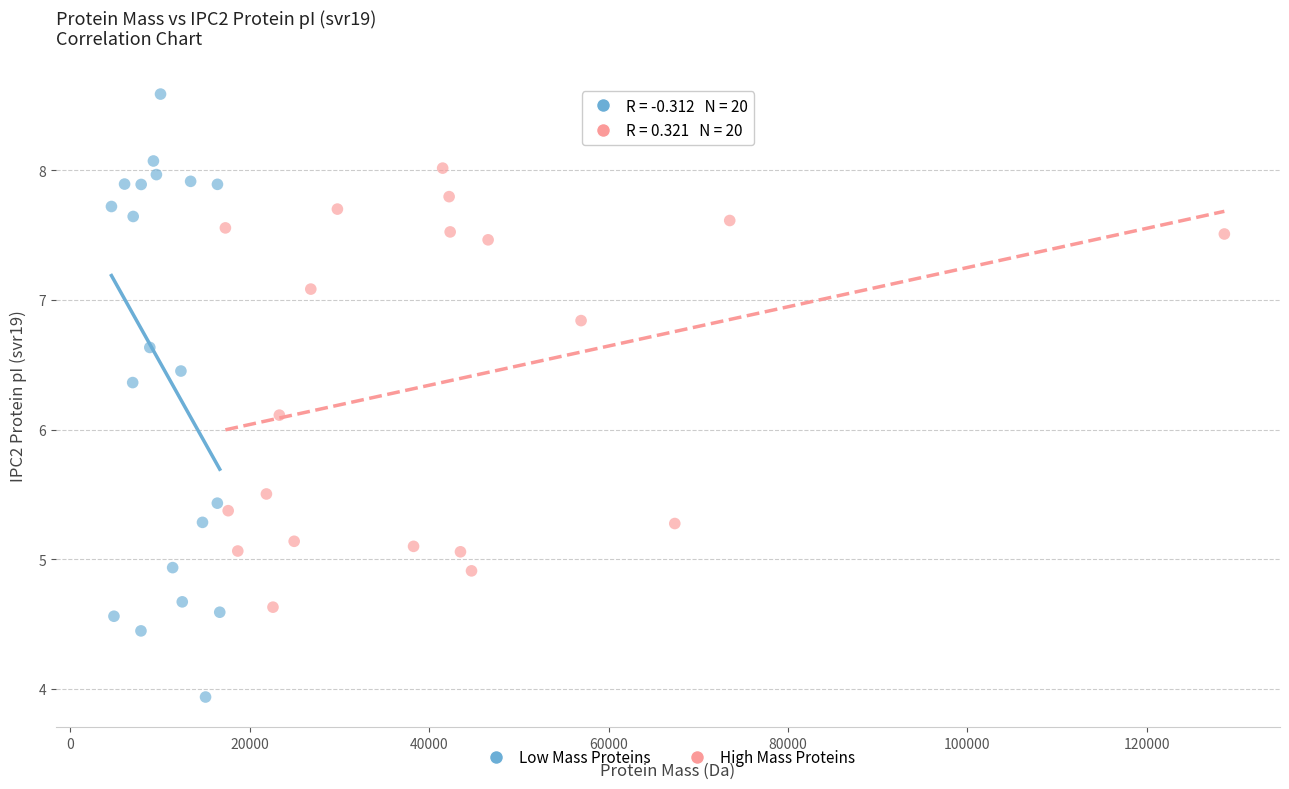

Which series contains the lowest Y value?

Low Mass Proteins